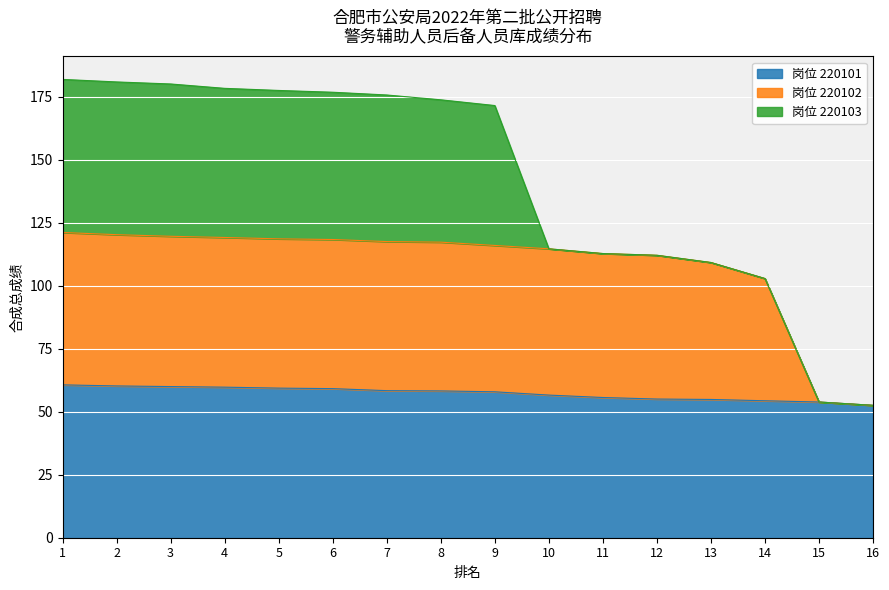

True or false: 岗位 220101 has a value of 54.4 at 14.

True